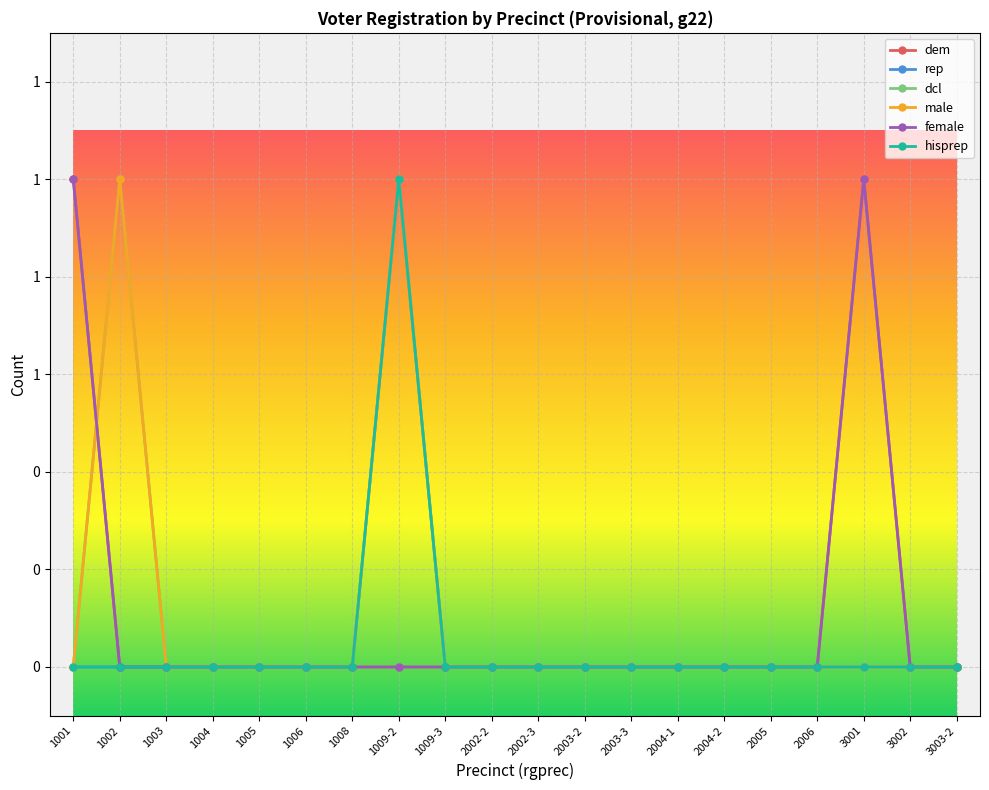

In dem, how many points are higher than both neighbors (excluding endpoints)?

1